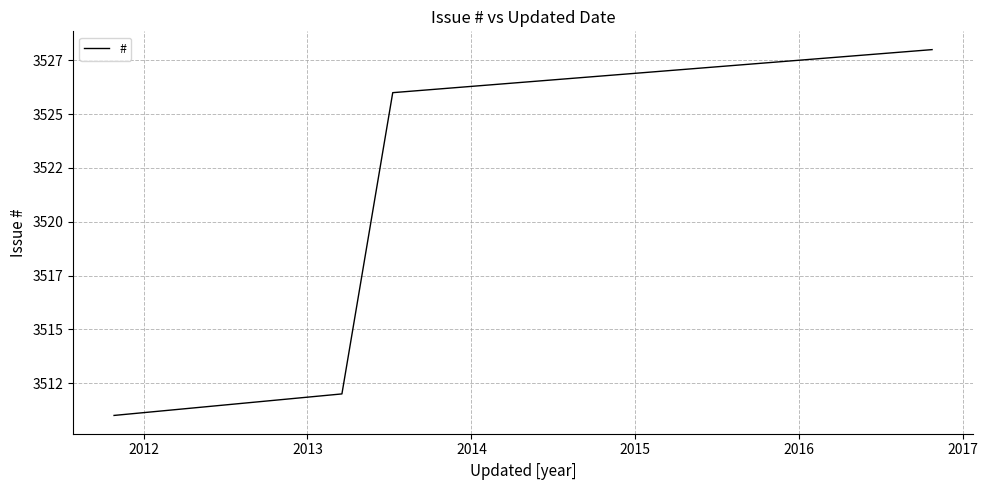

True or false: there are more than 0 points higher than both neighbors.

False